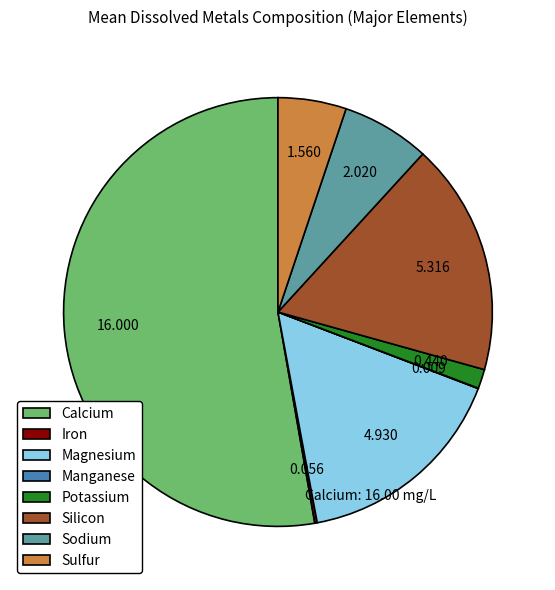

The Sulfur slice represents 18% of the pie. True or false?

False